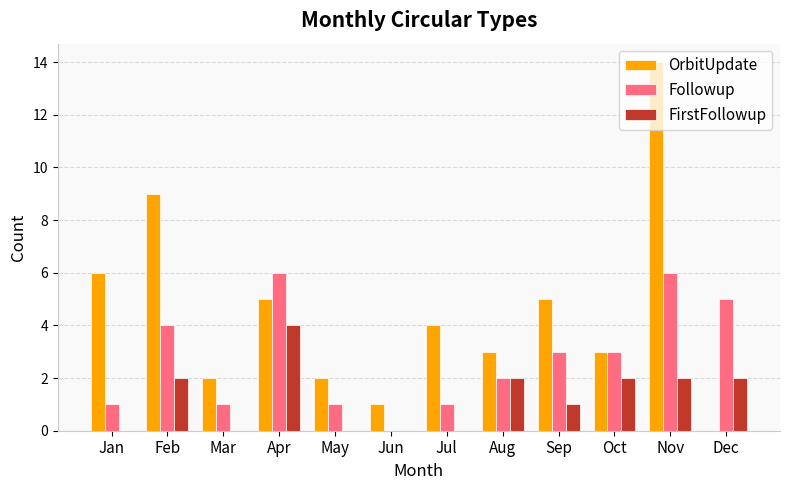

The Followup series shows 8 at Apr. True or false?

False